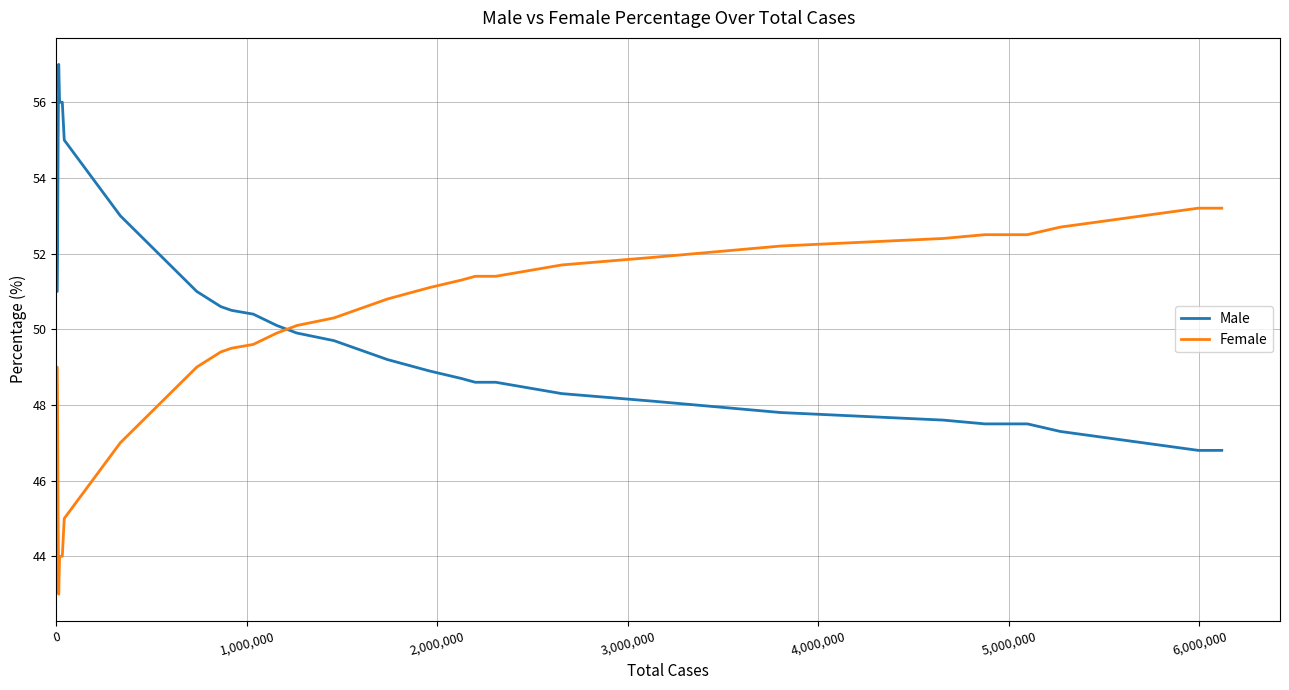

How many times do Male and Female cross each other?

1